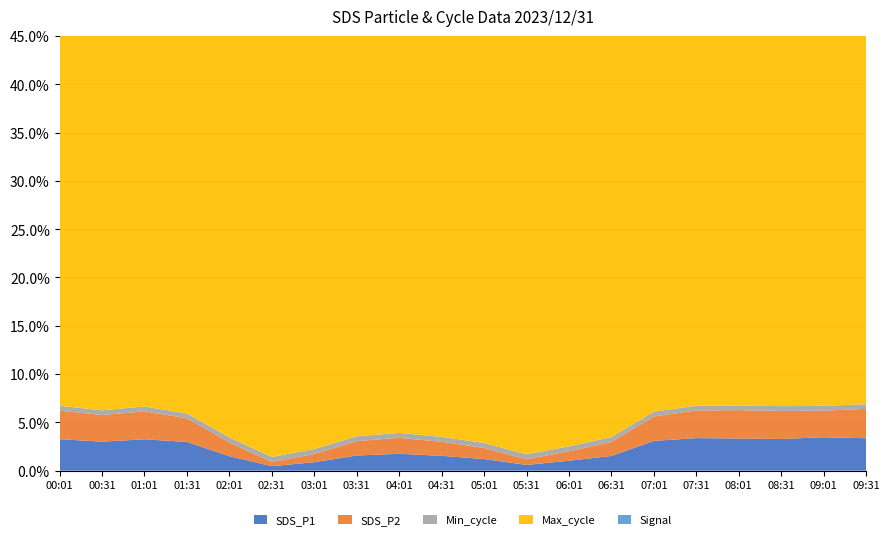

Reading left to right, transcribe all the data shown in this chart.

SDS_P1: 00:01=620.1	00:31=574.9	01:01=618.4	01:31=558.0	02:01=234.2	02:31=15.6	03:01=103.2	03:31=252.9	04:01=288.6	04:31=246.1	05:01=171.2	05:31=43.5	06:01=135.8	06:31=240.3	07:01=592.5	07:31=647.2	08:01=640.9	08:31=635.0	09:01=665.6	09:31=649.0
SDS_P2: 00:01=555.7	00:31=521.5	01:01=542.4	01:31=444.7	02:01=219.4	02:31=9.2	03:01=97.3	03:31=235.7	04:01=269.3	04:31=230.7	05:01=159.2	05:31=40.2	06:01=126.2	06:31=222.6	07:01=471.5	07:31=538.2	08:01=555.9	08:31=549.9	09:01=515.2	09:31=578.6
Min_cycle: 00:01=28.0	00:31=28.0	01:01=28.0	01:31=28.0	02:01=28.0	02:31=28.0	03:01=28.0	03:31=28.0	04:01=28.0	04:31=28.0	05:01=28.0	05:31=28.0	06:01=28.0	06:31=28.0	07:01=28.0	07:31=28.0	08:01=28.0	08:31=28.0	09:01=28.0	09:31=28.0
Max_cycle: 00:01=20030.0	00:31=20259.0	01:01=20026.0	01:31=20022.0	02:01=20097.0	02:31=20026.0	03:01=20080.0	03:31=20246.0	04:01=20077.0	04:31=20300.0	05:01=20089.0	05:31=20030.0	06:01=20302.0	06:31=20089.0	07:01=20351.0	07:31=20030.0	08:01=20048.0	08:31=20265.0	09:01=20018.0	09:31=20037.0
Signal: 00:01=-82.0	00:31=-77.0	01:01=-81.0	01:31=-78.0	02:01=-79.0	02:31=-79.0	03:01=-78.0	03:31=-78.0	04:01=-78.0	04:31=-78.0	05:01=-79.0	05:31=-78.0	06:01=-79.0	06:31=-78.0	07:01=-79.0	07:31=-79.0	08:01=-78.0	08:31=-81.0	09:01=-79.0	09:31=-77.0